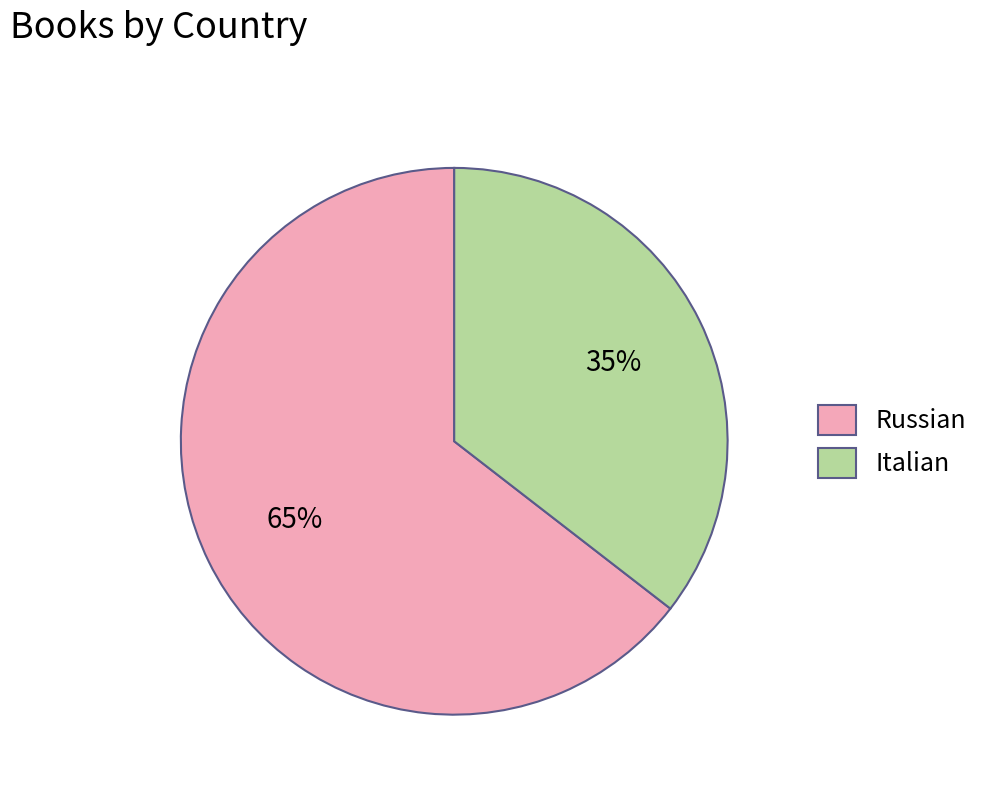

What is the largest slice in the pie chart?

Russian